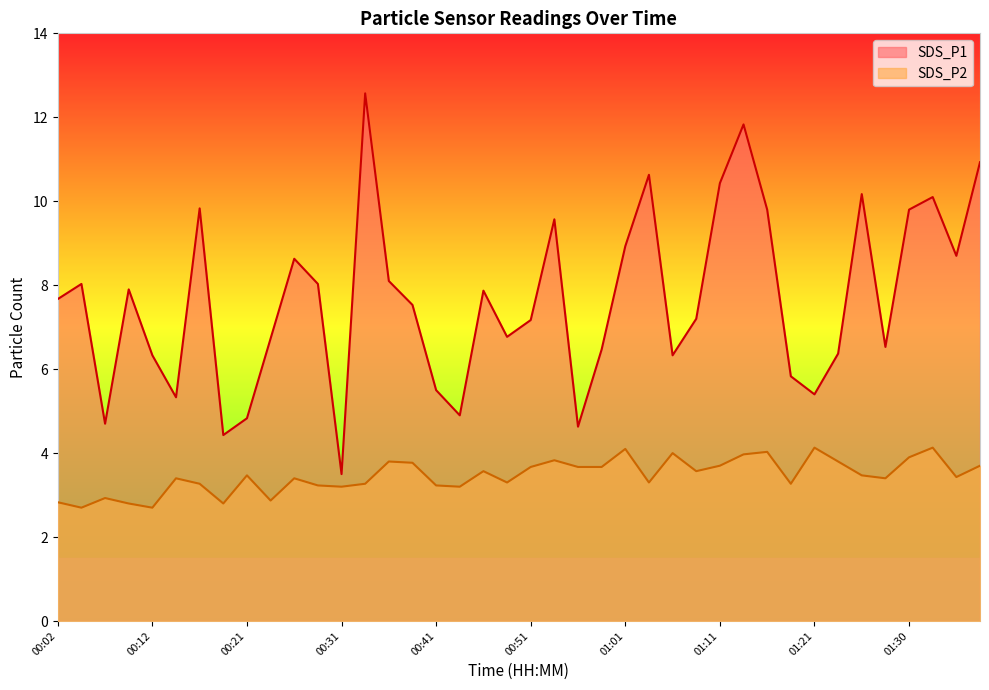

Where does the SDS_P2 series first go above 3?

00:14